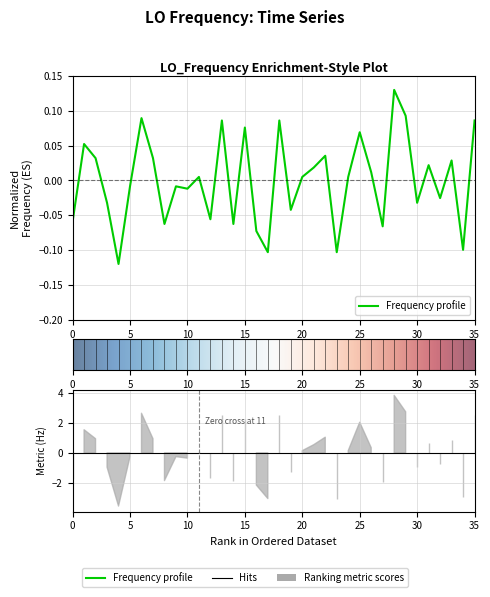

How many negative values are there?

17